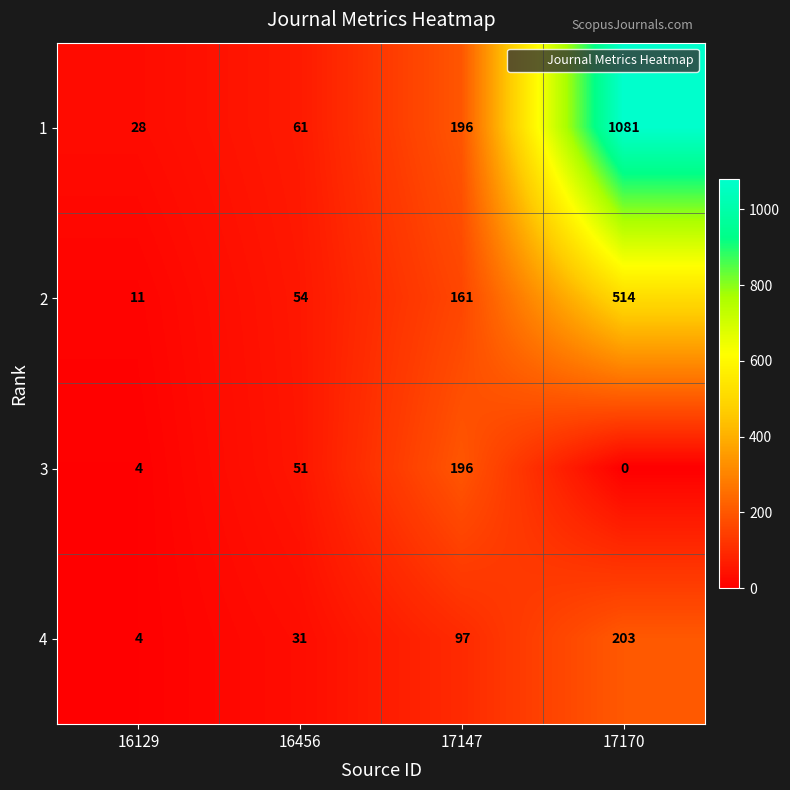

Reading left to right, transcribe all the data shown in this chart.

1: 16129=28	16456=61	17147=196	17170=1081
2: 16129=11	16456=54	17147=161	17170=514
3: 16129=4	16456=51	17147=196	17170=0
4: 16129=4	16456=31	17147=97	17170=203